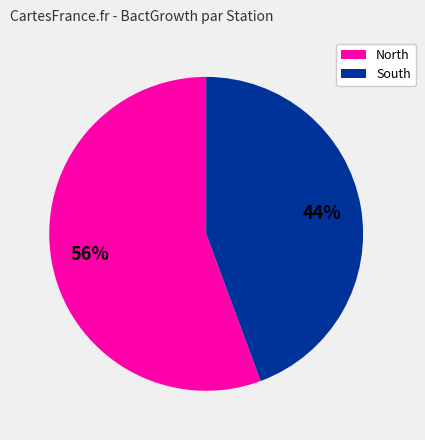

Is there a majority slice in this chart?

Yes